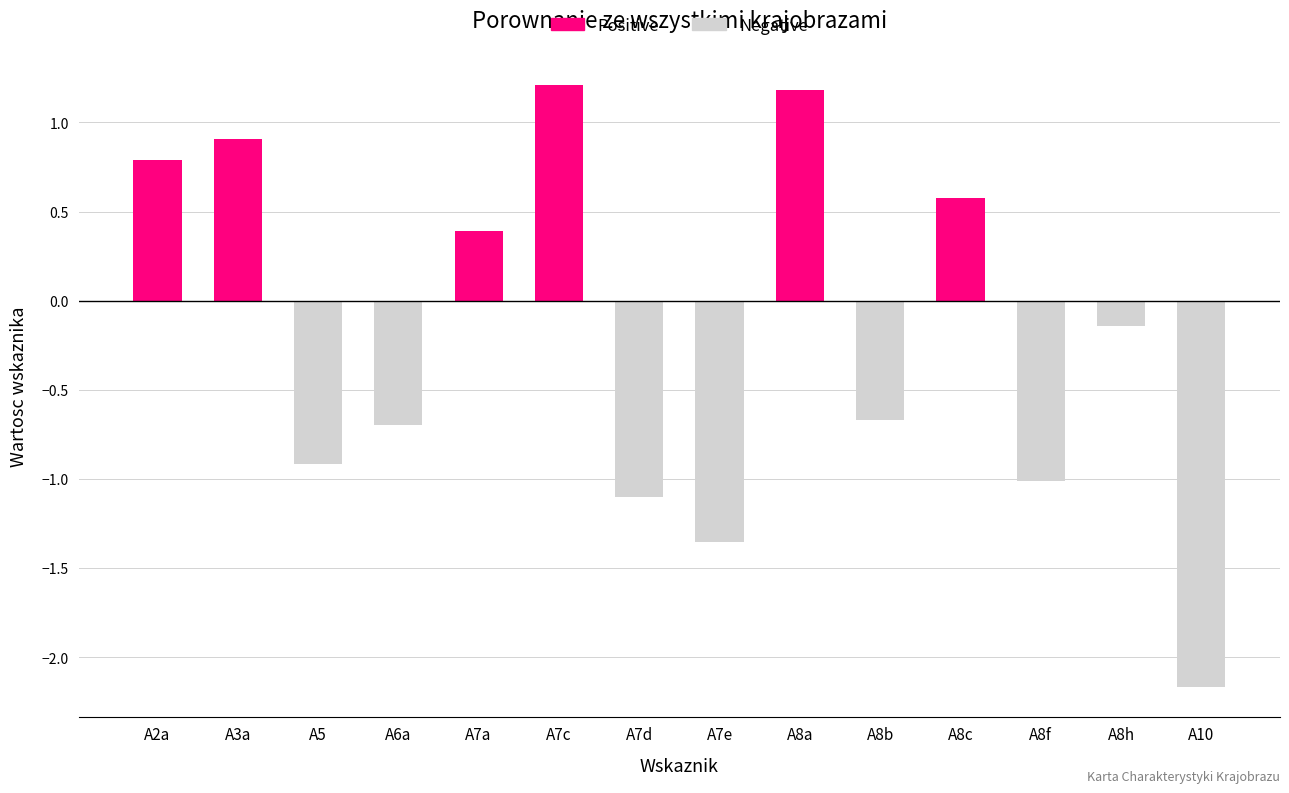

What is the difference between the maximum and second lowest values in the Positive series?

1.2